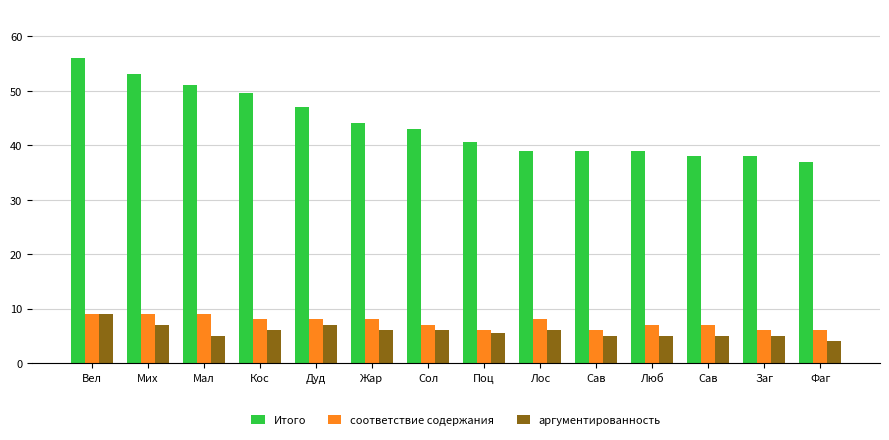

Where does the Итого series first go above 43?

Вел